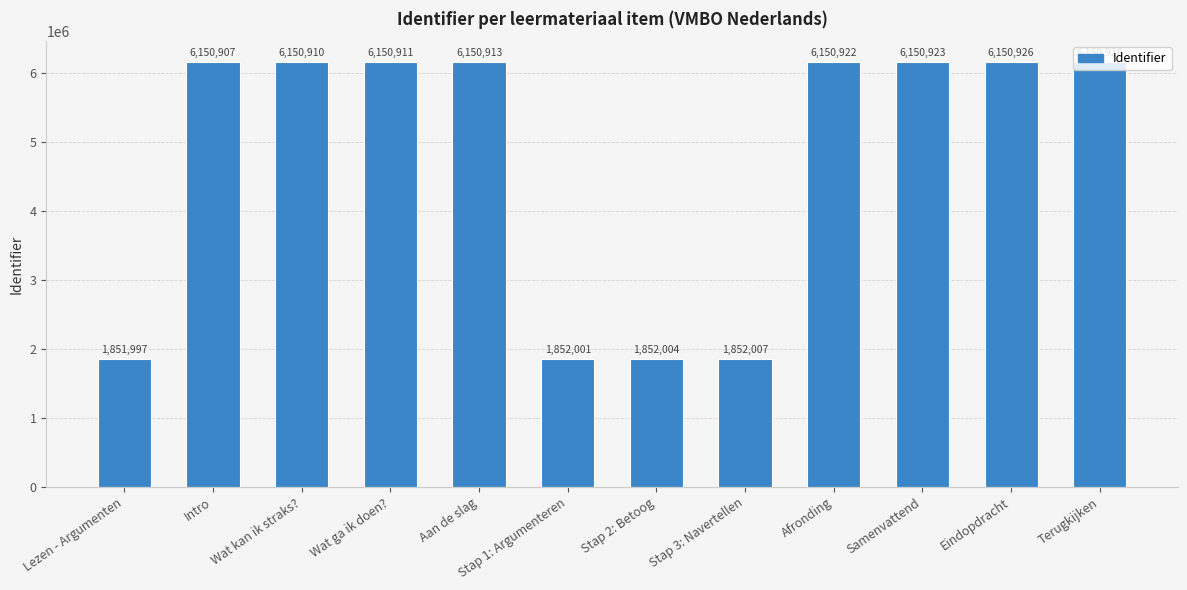

Read the value at Afronding, to the nearest 10.

6150920